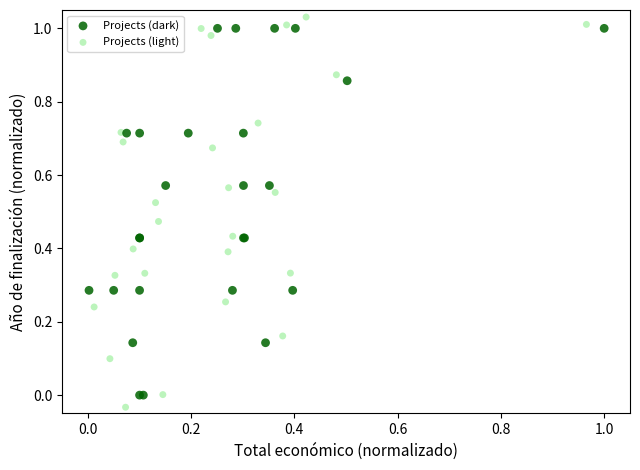

Which series has the largest Y range (max minus min)?

Projects (light)